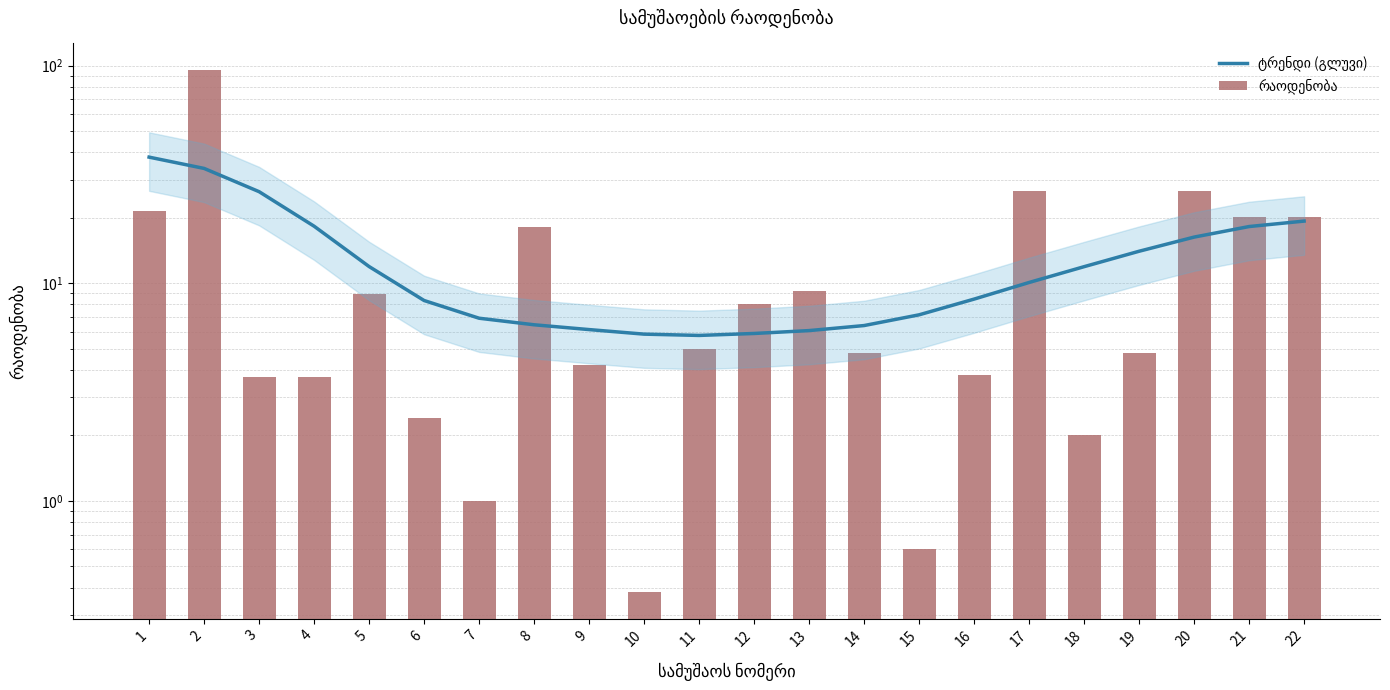

How many groups of bars are there?

22